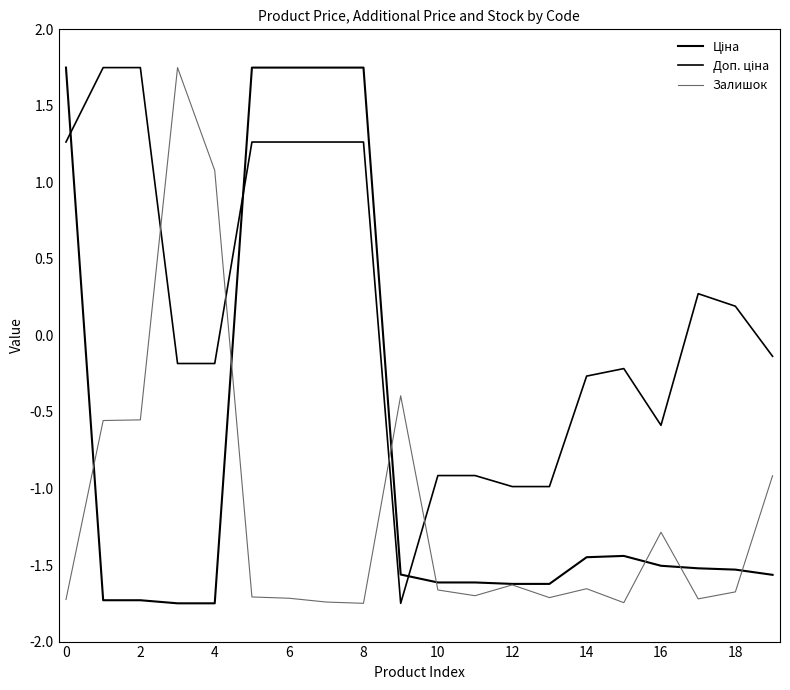

Is this an area chart (filled region under the line)?

No